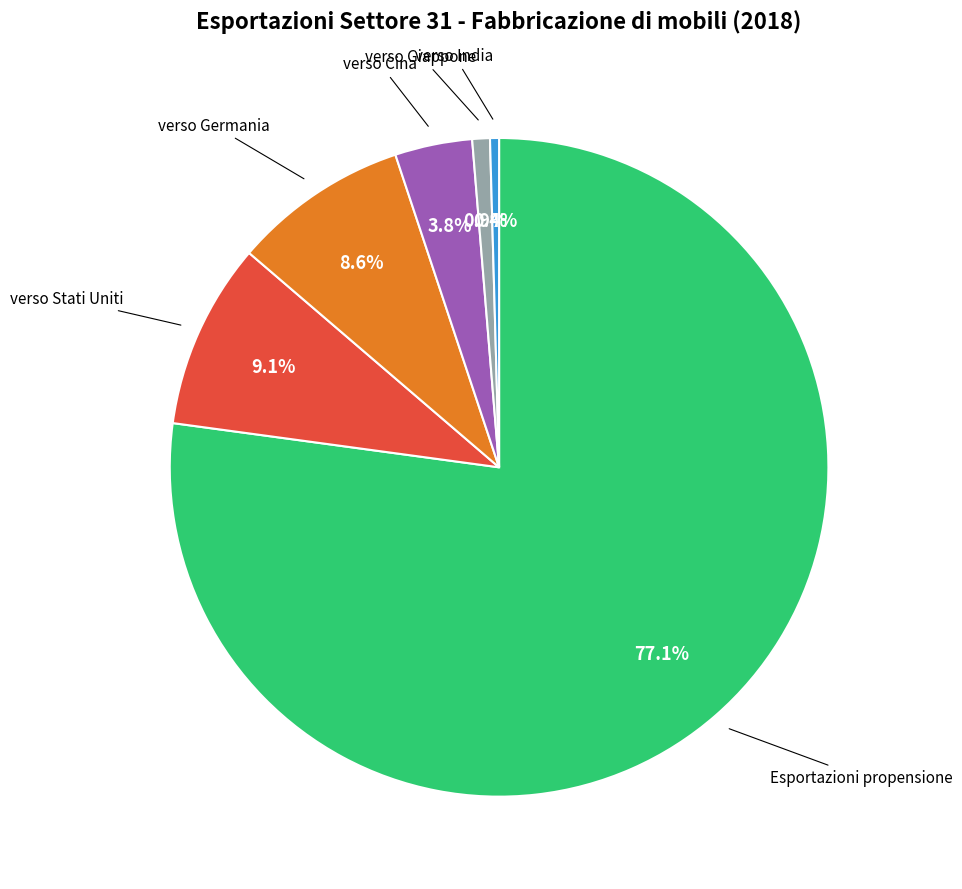

Count the number of slices in the pie.

6